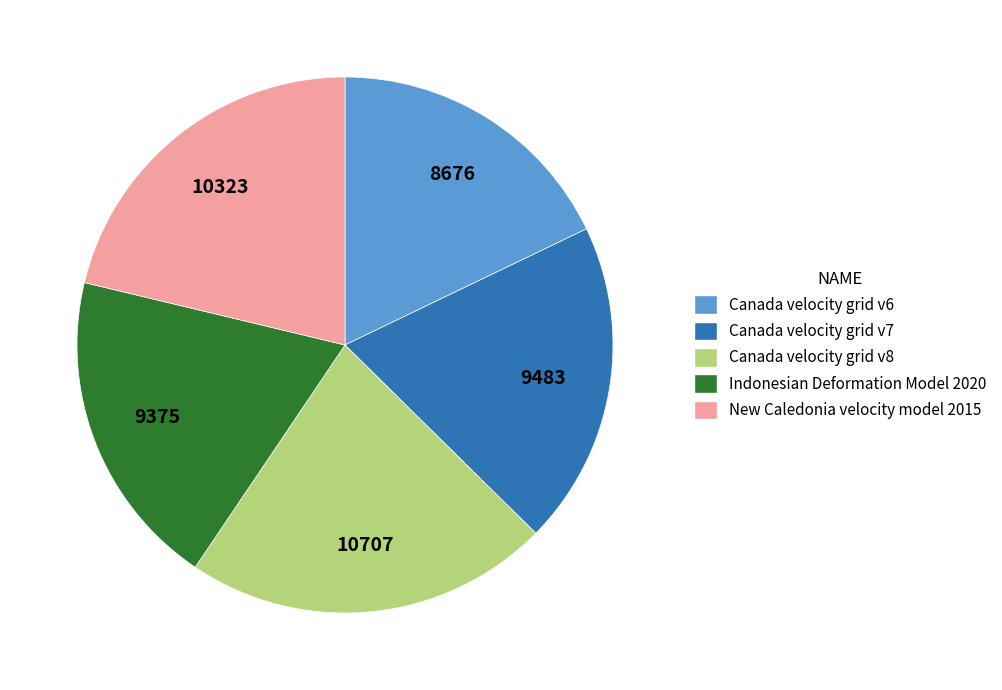

Which has a higher value, Canada velocity grid v8 or Canada velocity grid v7?

Canada velocity grid v8